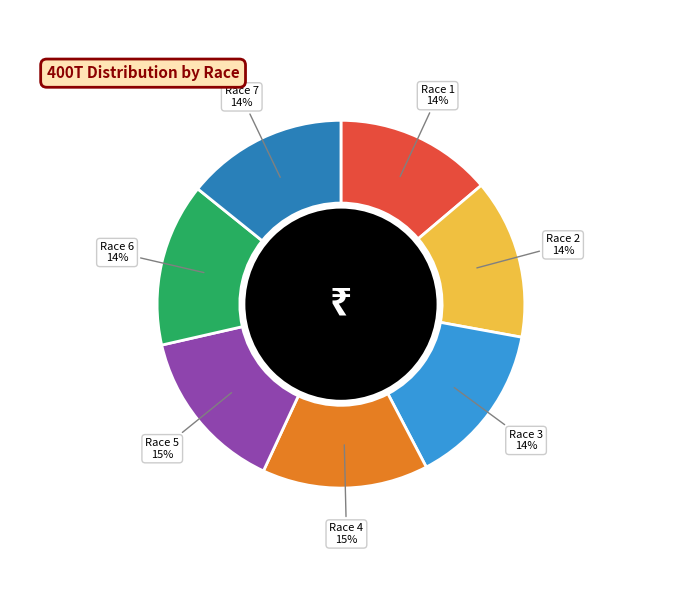

How many segments does this pie chart have?

7